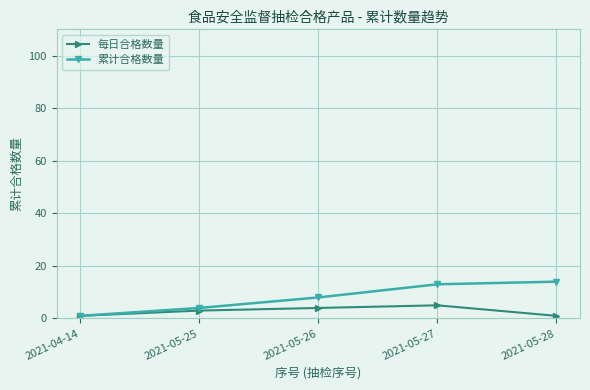

What is the highest value of the 每日合格数量 series?

5